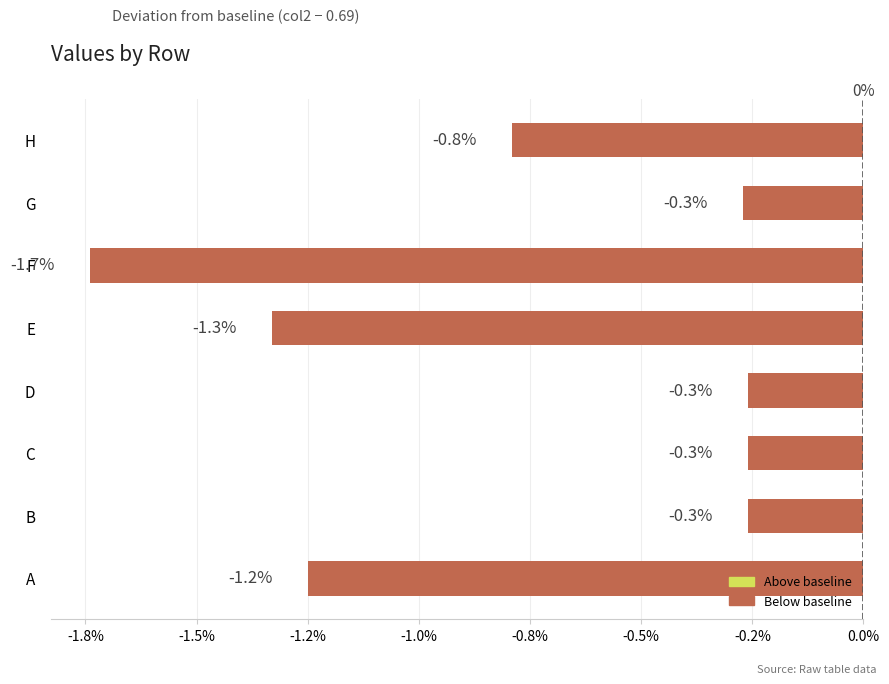

Are the bars horizontal?

Yes